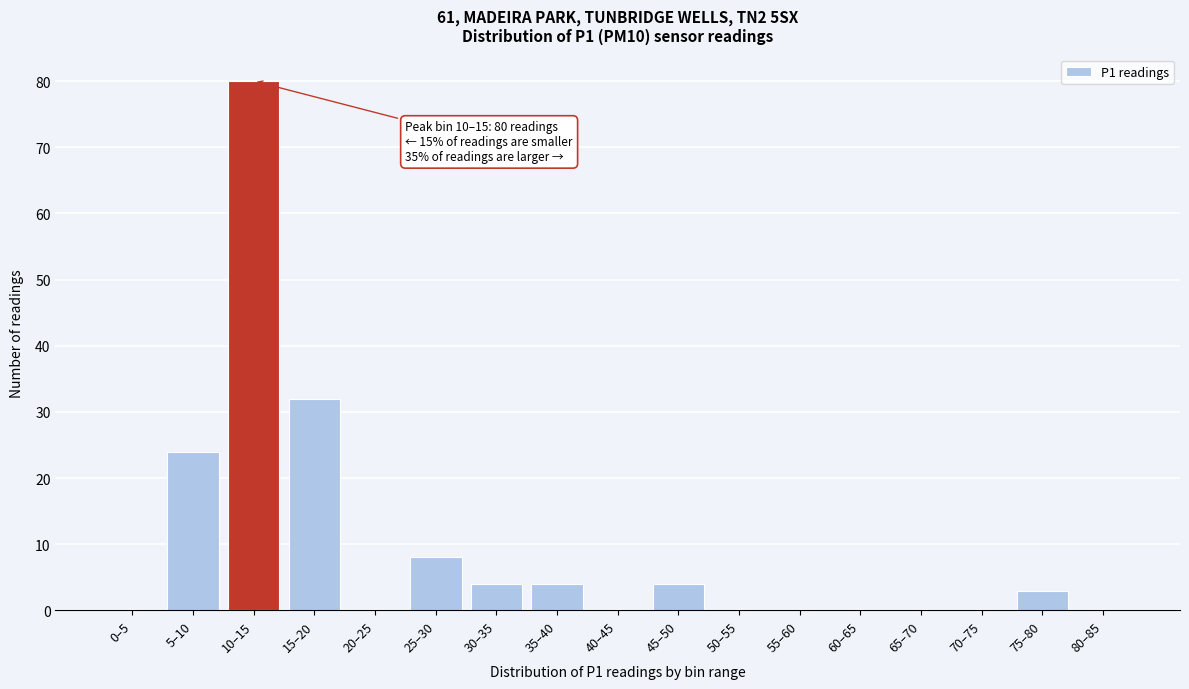

Reading right to left, transcribe all the data shown in this chart.

80–85=0	75–80=3	70–75=0	65–70=0	60–65=0	55–60=0	50–55=0	45–50=4	40–45=0	35–40=4	30–35=4	25–30=8	20–25=0	15–20=32	10–15=80	5–10=24	0–5=0